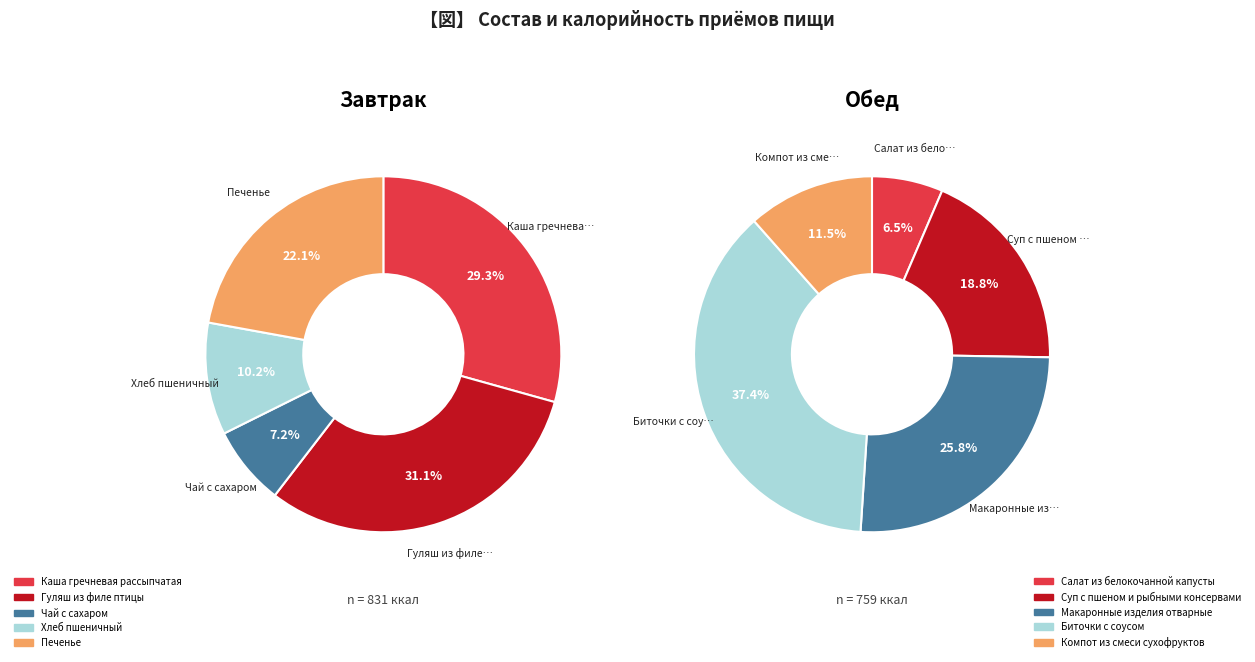

Is there any slice that represents more than half of the pie?

No